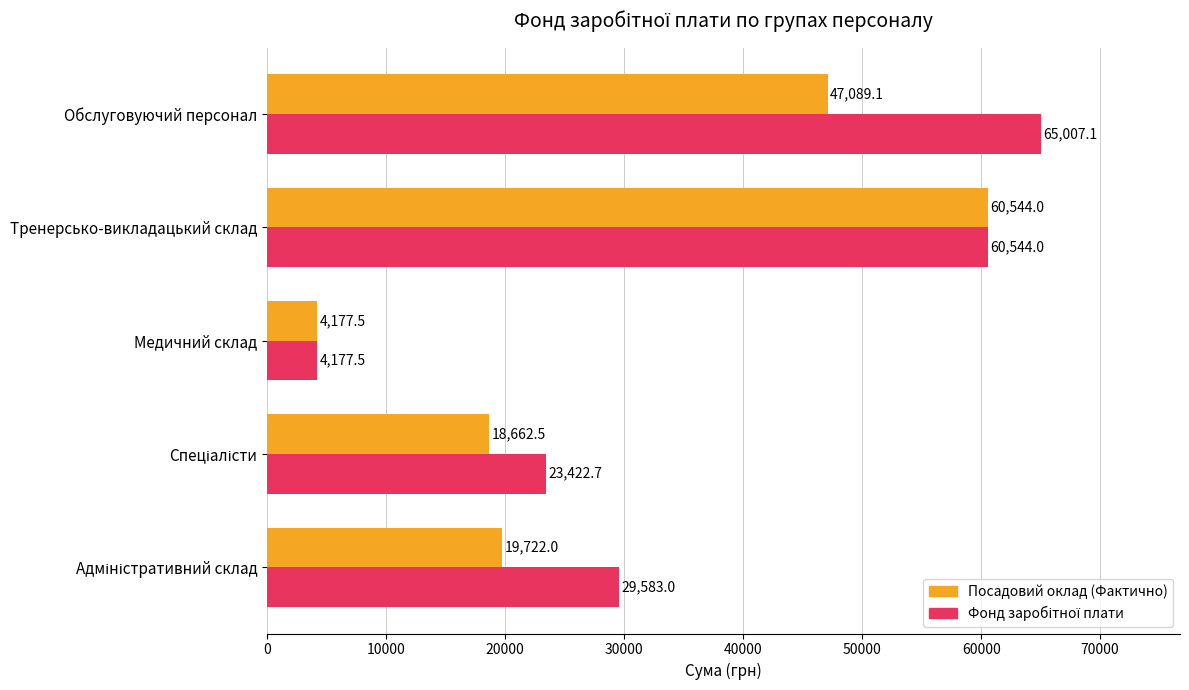

What is the minimum value shown in the chart?

4177.5